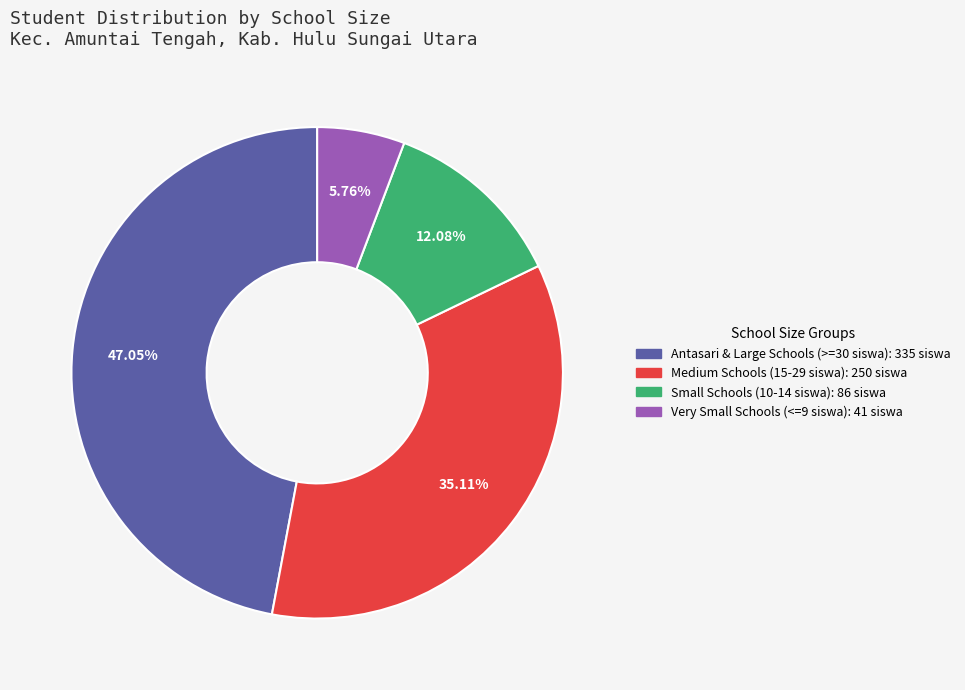

Does any single category account for the majority?

No